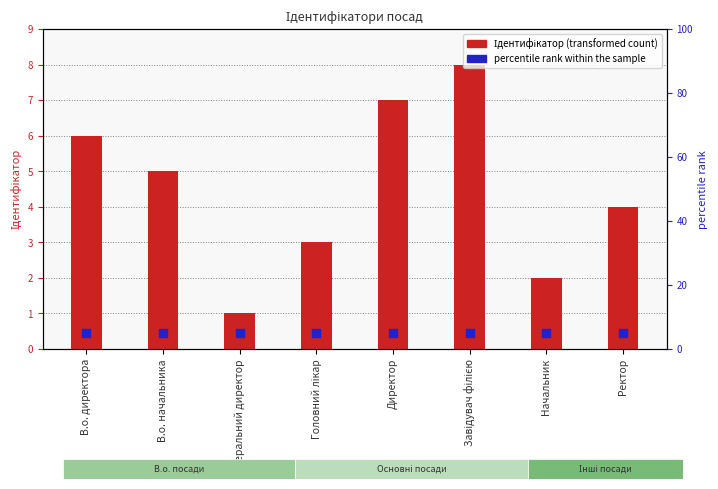

Which series has the largest total across all categories?

percentile rank within the sample